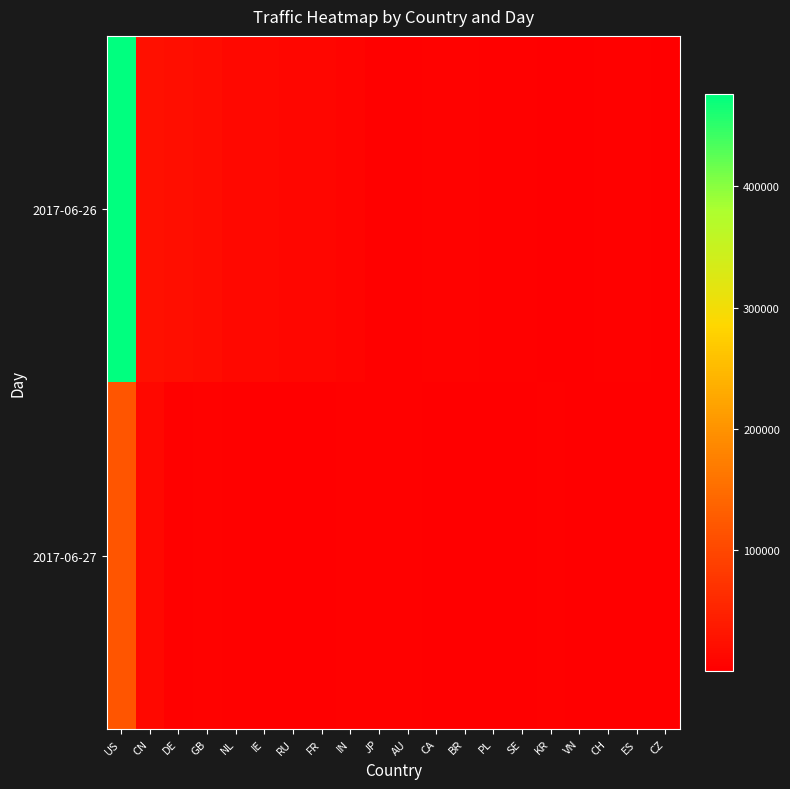

Reading left to right, extract all data points from this chart.

2017-06-26: US=476199	CN=23749	DE=21006	GB=18169	NL=12423	IE=11948	RU=10942	FR=9753	IN=7326	JP=3492	AU=2576	CA=4422	BR=4101	PL=2938	SE=2667	KR=996	VN=1742	CH=2218	ES=2235	CZ=1779
2017-06-27: US=117619	CN=12966	DE=2366	GB=4327	NL=3112	IE=1605	RU=952	FR=702	IN=2463	JP=2577	AU=2914	CA=797	BR=810	PL=292	SE=383	KR=2016	VN=927	CH=261	ES=126	CZ=527